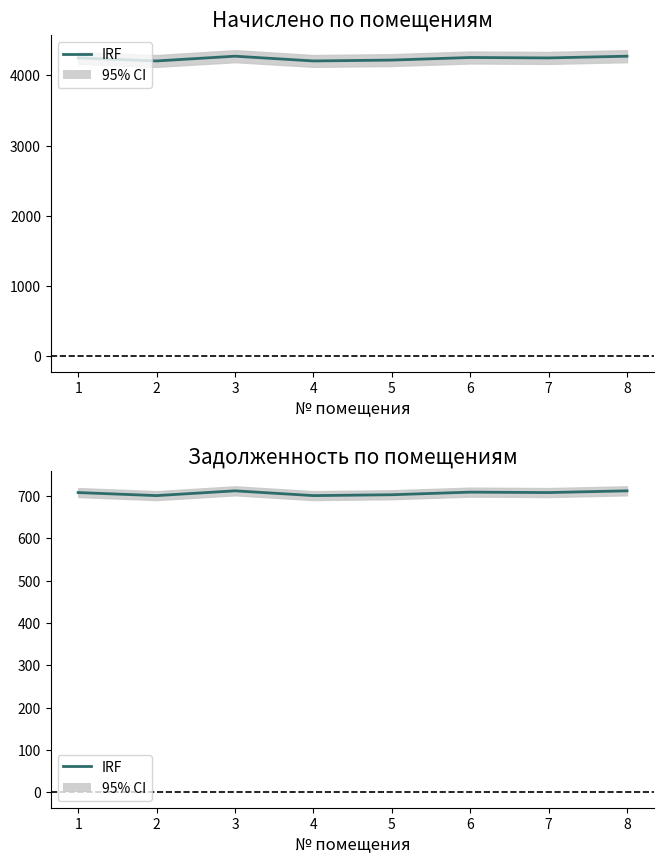

List the labels in order of value, smallest first.

2, 4, 5, 1, 7, 6, 3, 8